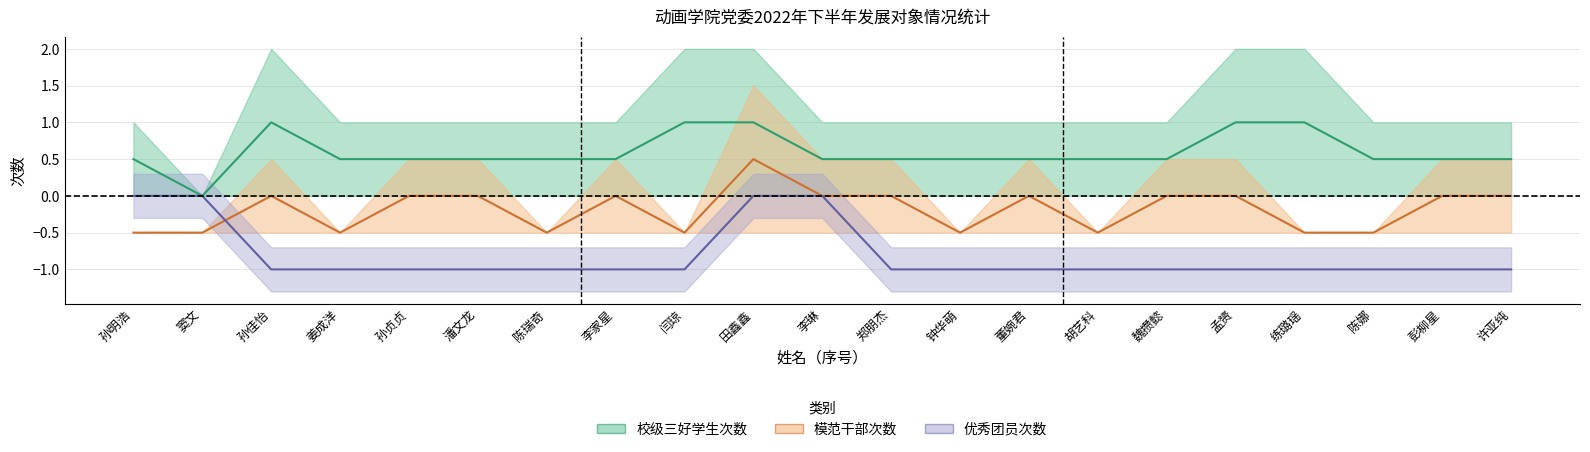

Which has a higher value, 窦文 or 练璐瑶?

练璐瑶